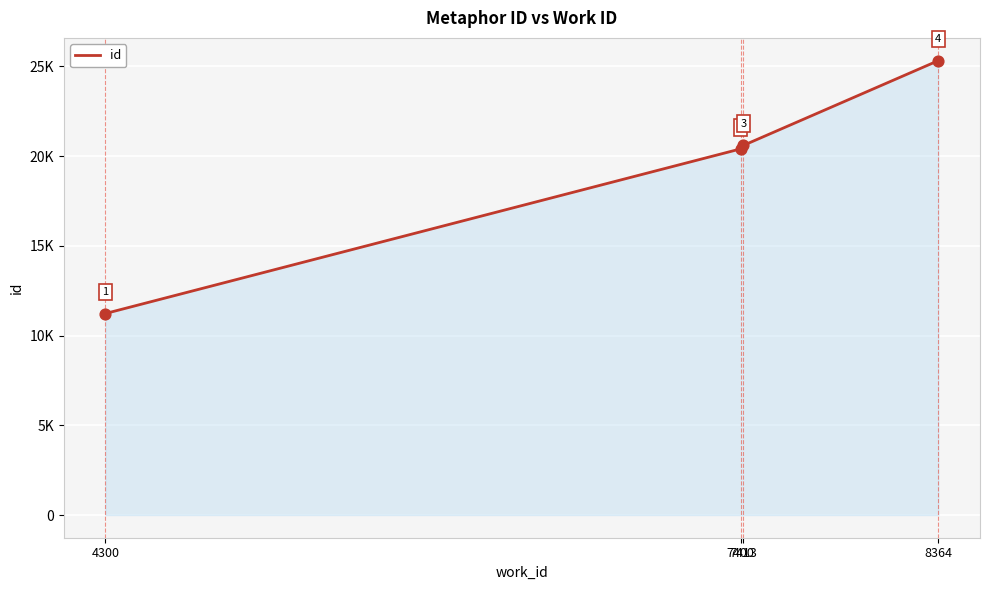

Which has a higher value, 8364 or 7413?

8364